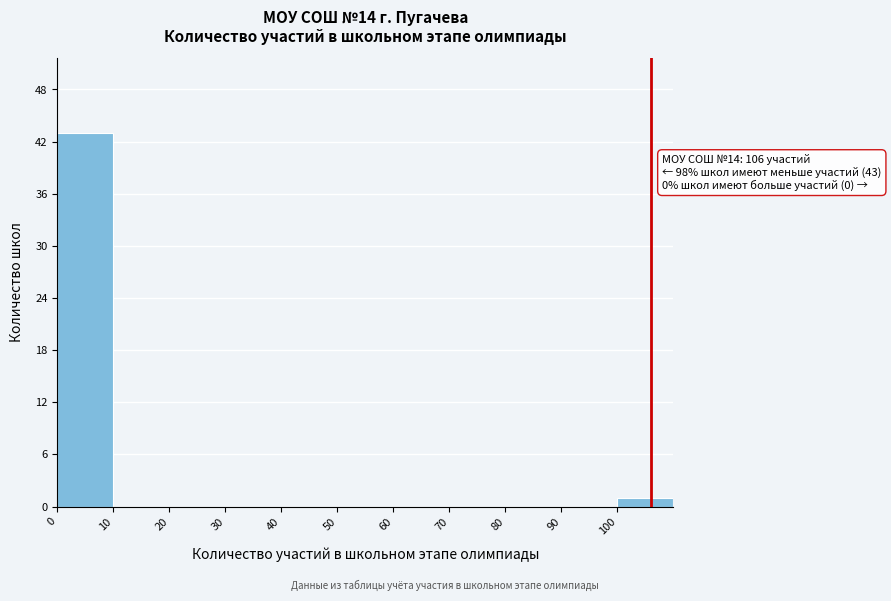

Over which range of the x-axis is the bar tallest?

0 to 10